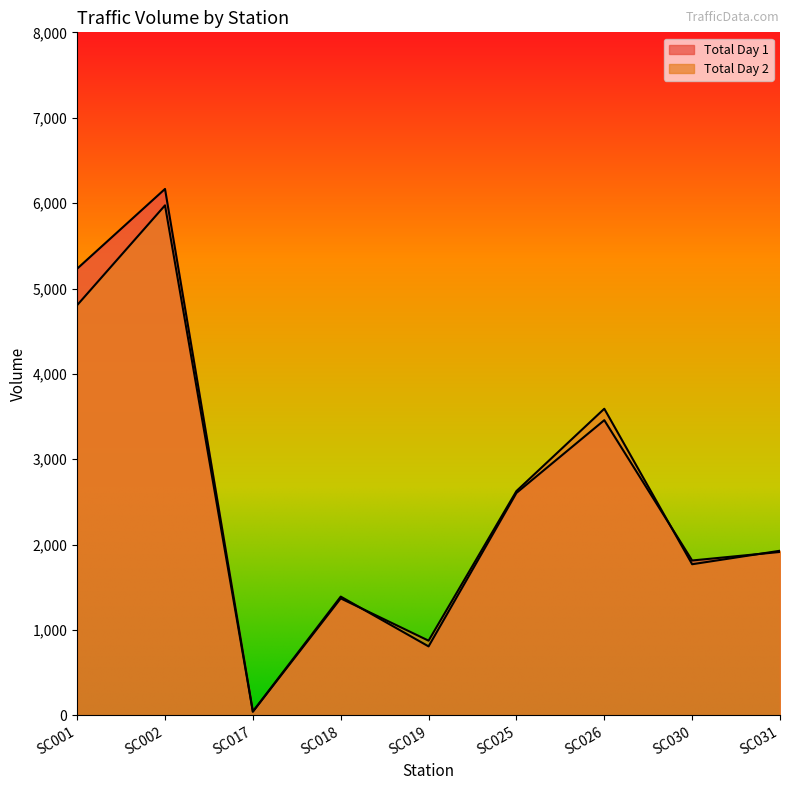

What is the difference between the Total Day 2 values at SC017 and SC002?

5930